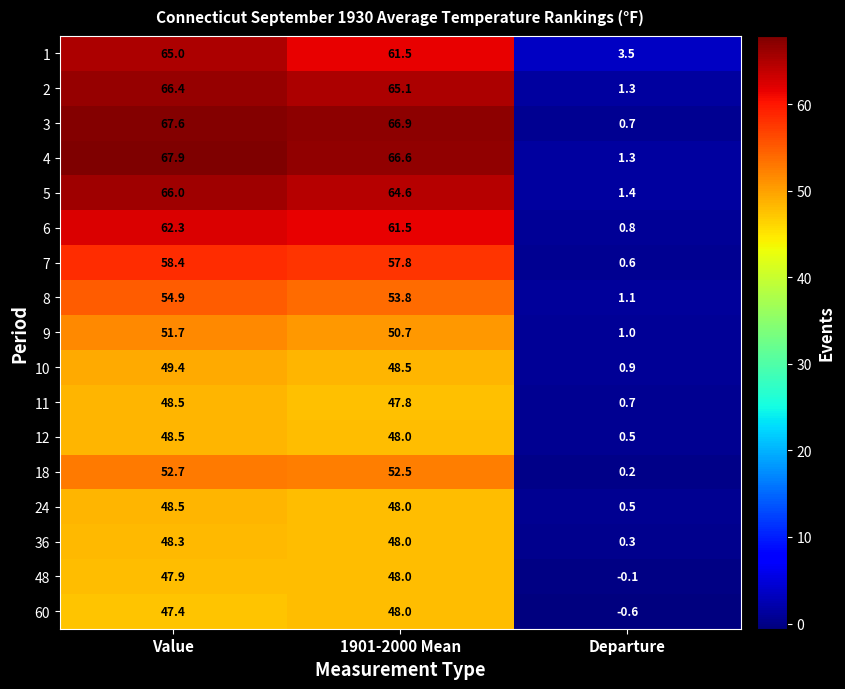

What is the total value across all series at 1901-2000 Mean?

937.3